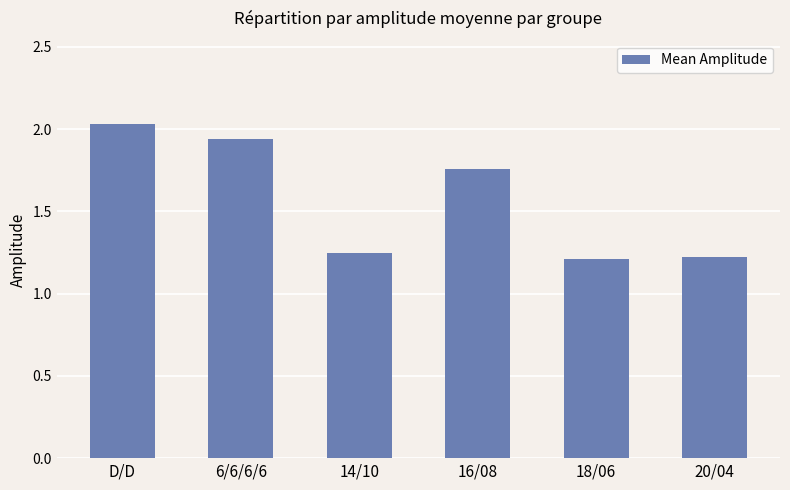

What position from the right is 6/6/6/6?

5